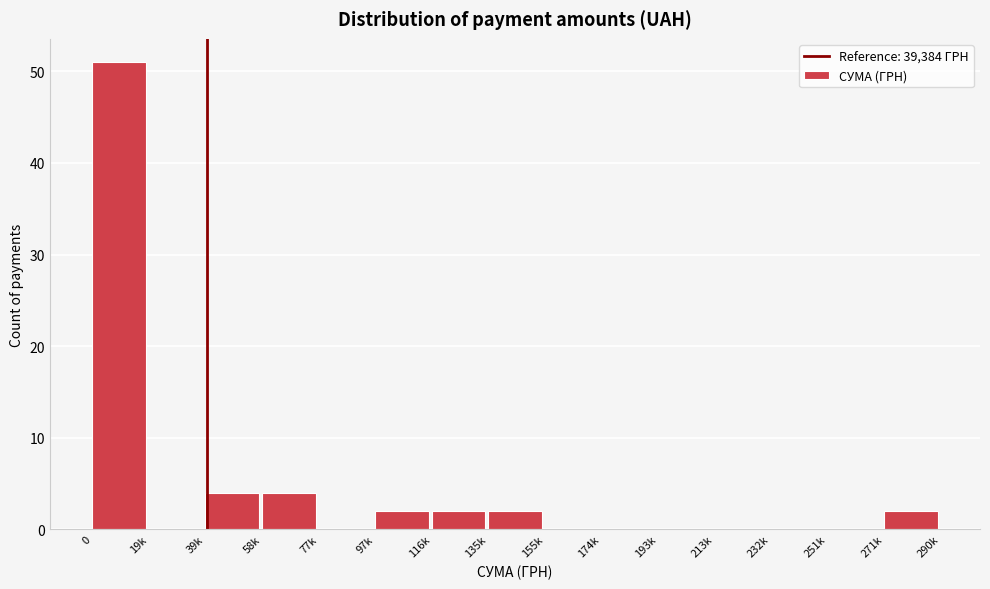

Reading left to right, extract all data points from this chart.

0=51	19k=0	39k=4	58k=4	77k=0	97k=2	116k=2	135k=2	155k=0	174k=0	193k=0	213k=0	232k=0	251k=0	271k=2